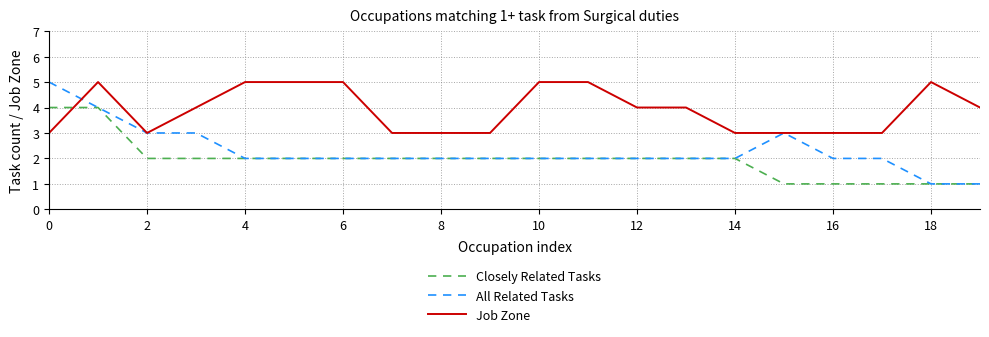

What is the lowest value of the Job Zone series?

3